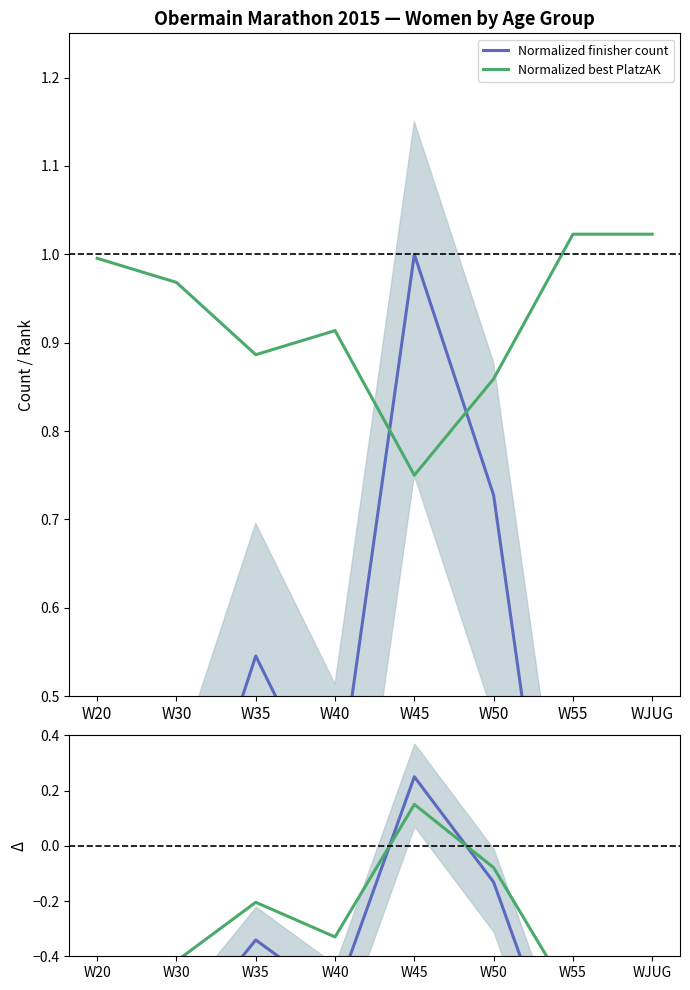

Which has a higher value, W45 or W40?

W45